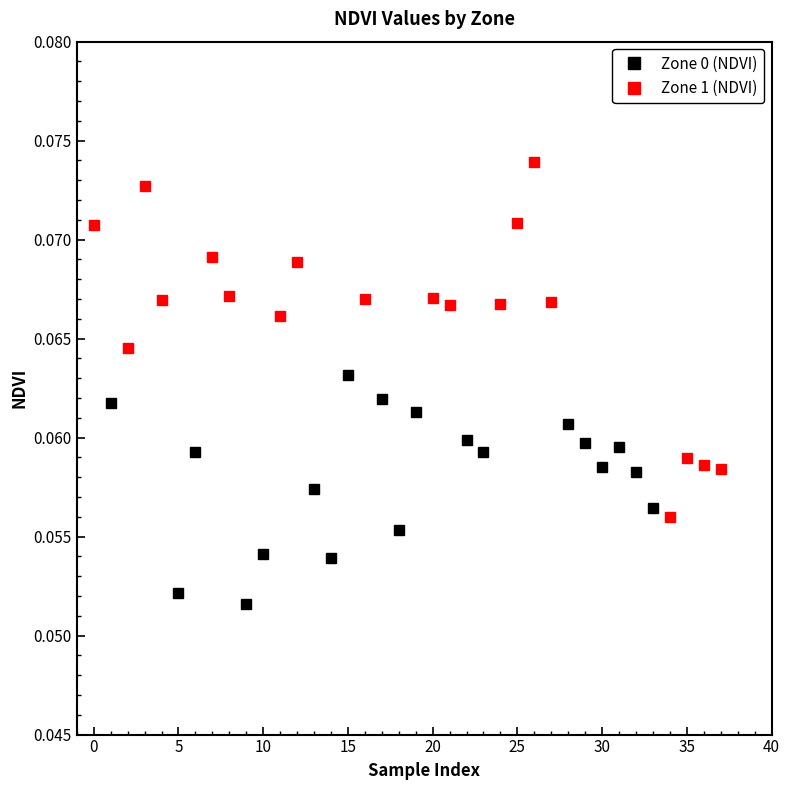

Count the Zone 0 (NDVI) values in the range 0 to 1.

19